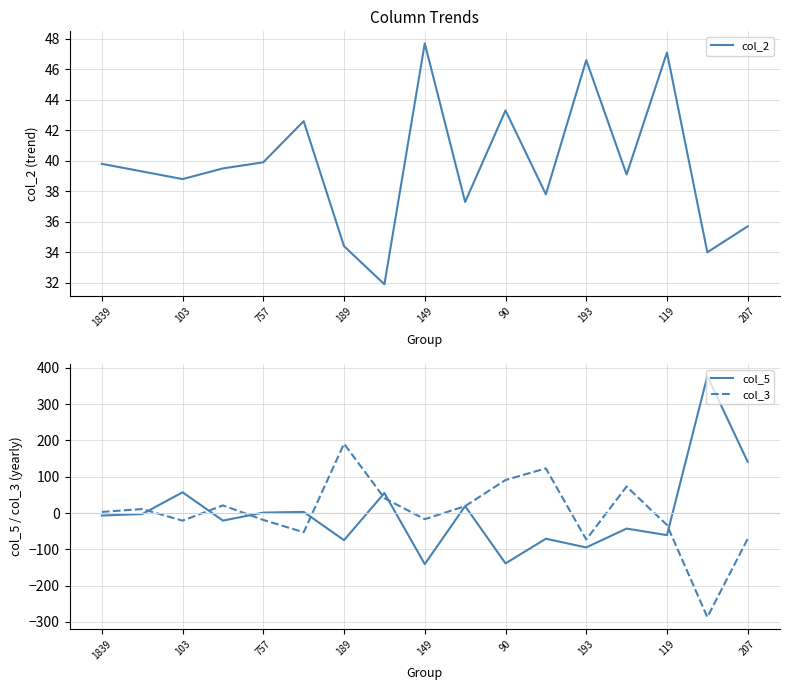

Is it true that col_2 equals 72.0 at 149?

False